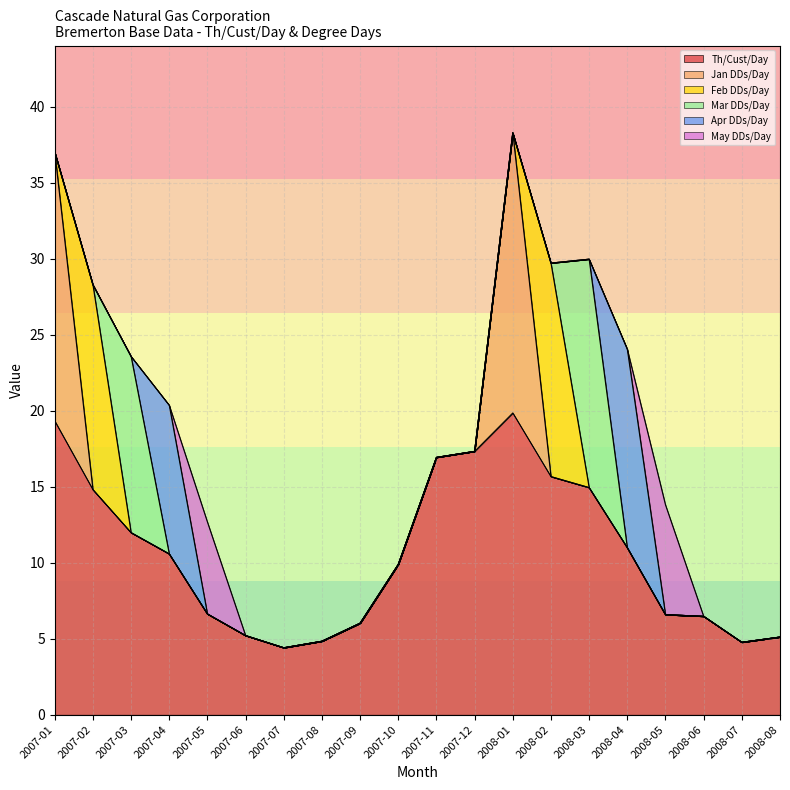

Rank the series at 2008-07 from lowest to highest value.

Jan DDs/Day, Feb DDs/Day, Mar DDs/Day, Apr DDs/Day, May DDs/Day, Th/Cust/Day